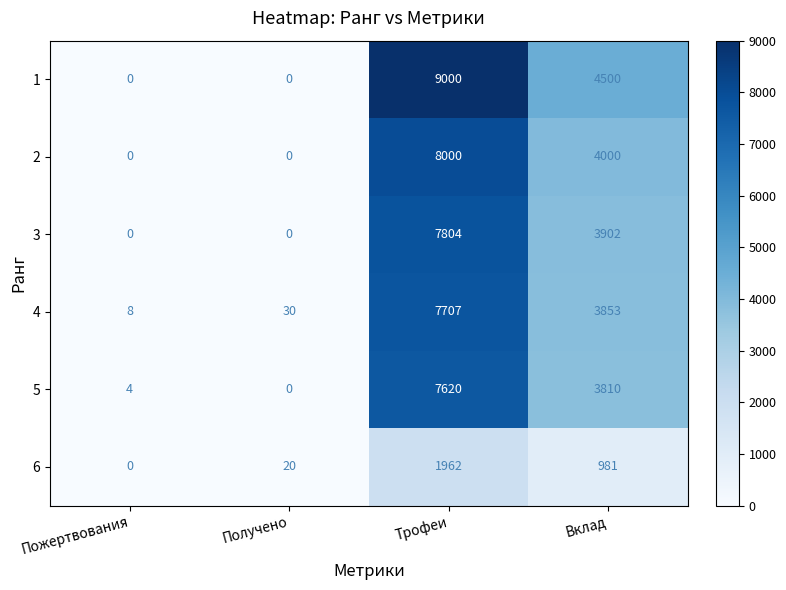

Is it true that 3 equals 3902 at Вклад?

True